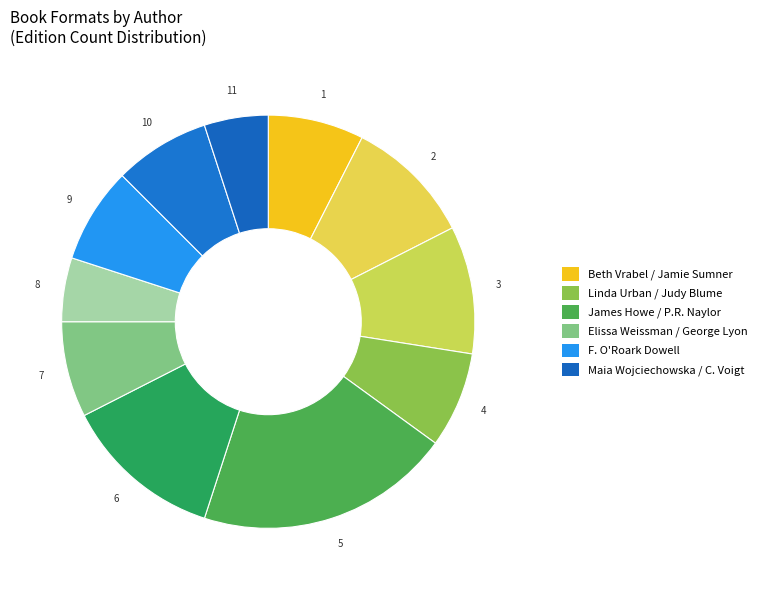

How many slices are in this pie chart?

11